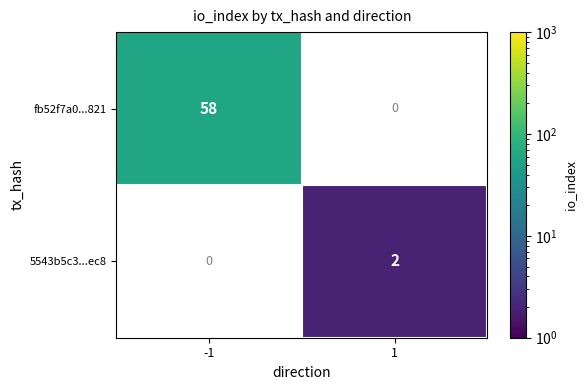

The value of fb52f7a0...821 at -1 is 36. True or false?

False